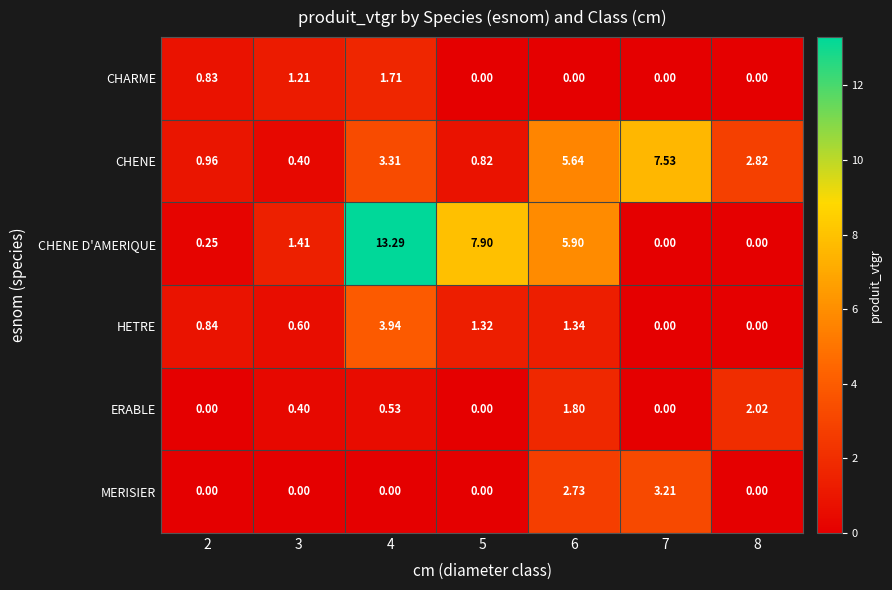

List the series in order of their peak value, lowest first.

CHARME, ERABLE, MERISIER, HETRE, CHENE, CHENE D'AMERIQUE